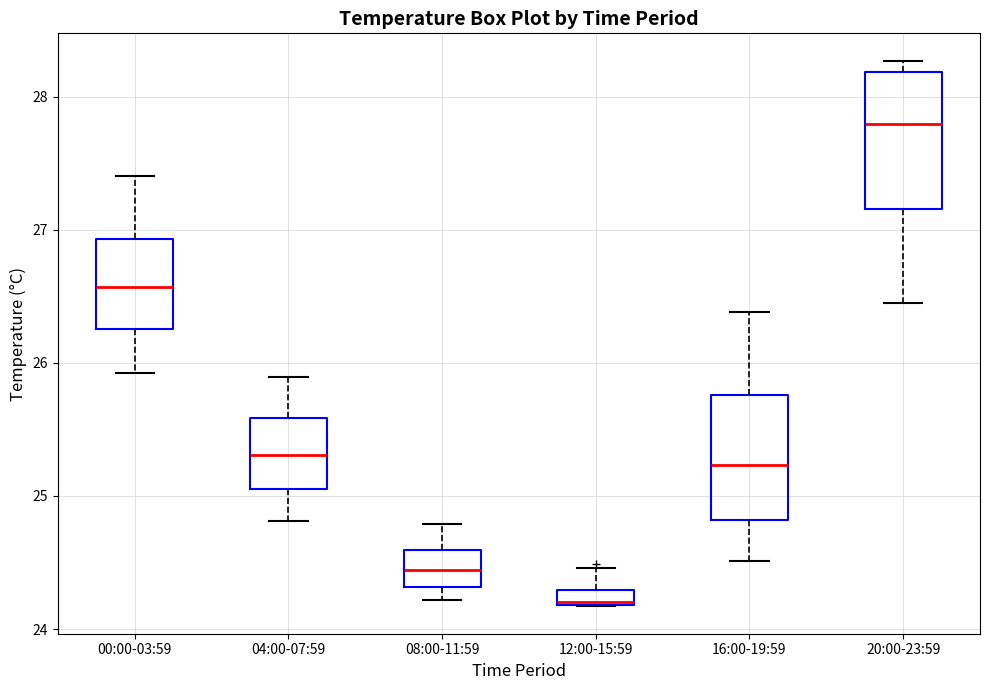

Where does the lower whisker of the box for 00:00-03:59 end on the y-axis? The values are not printed on the chart, so give them approximately, as read against the axis.

25.9